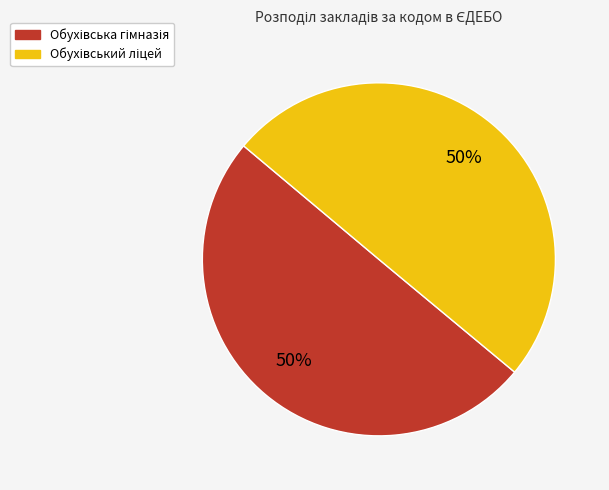

Is it true that Обухівський ліцей is 50% of the pie?

True